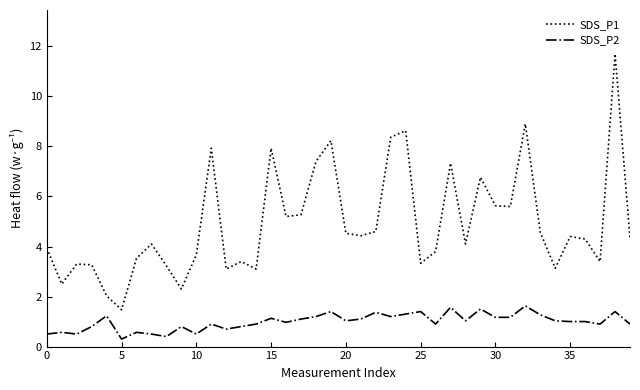

What is the maximum value for SDS_P2?

1.6